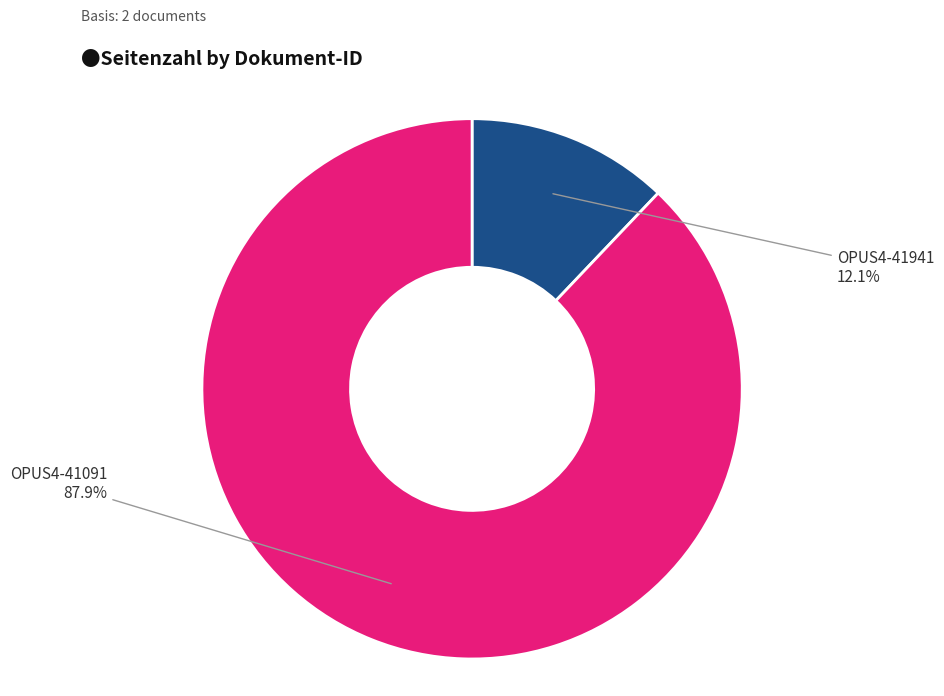

Which category has the biggest portion of the pie?

OPUS4-41091